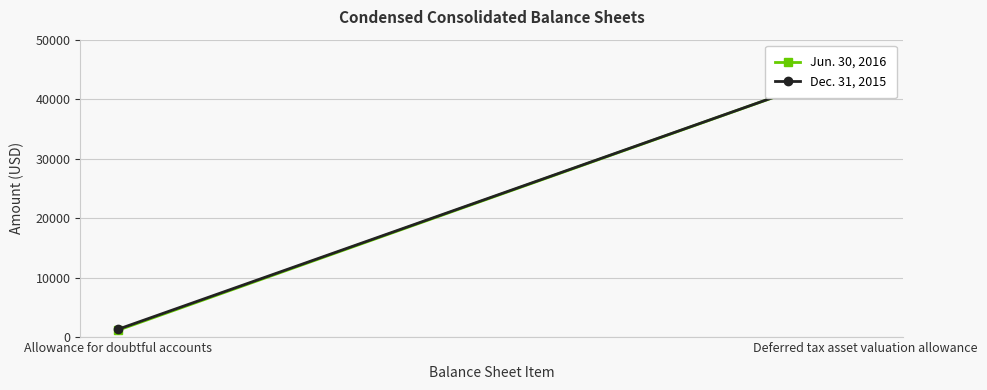

What is the difference between the Dec. 31, 2015 values at Allowance for doubtful accounts and Deferred tax asset valuation allowance?

44491